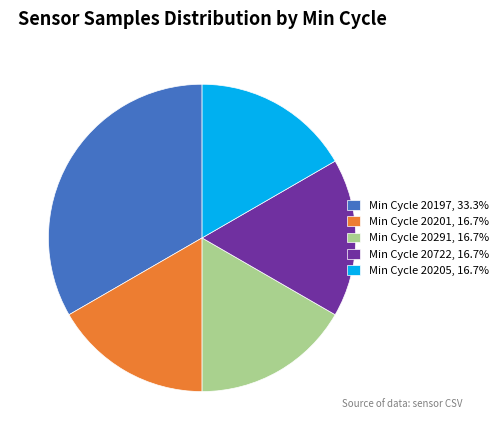

Does any single category account for the majority?

No